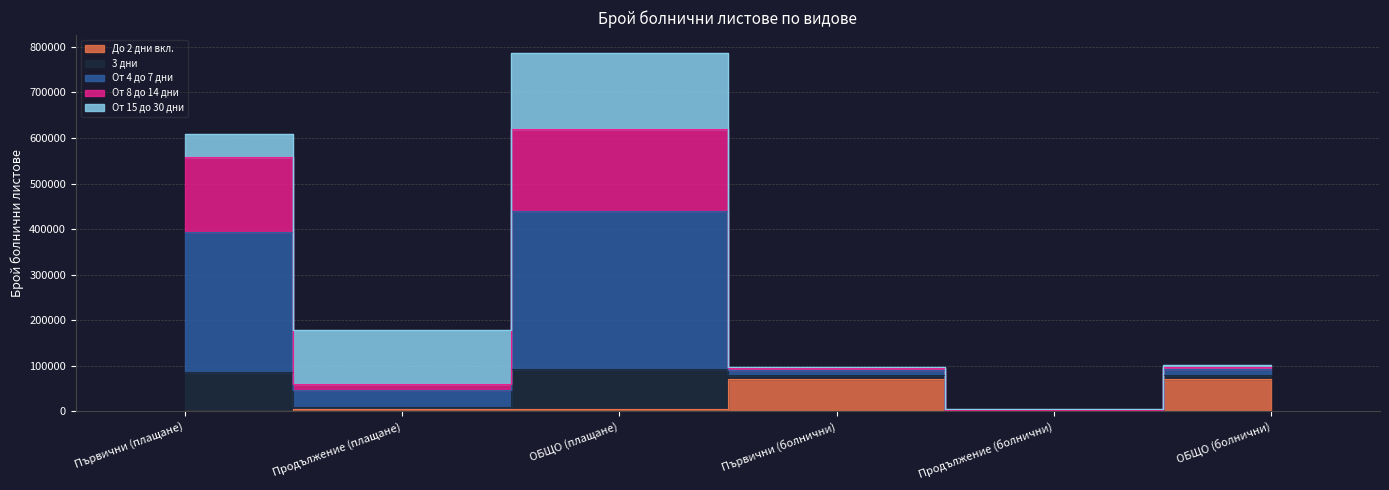

Which label corresponds to the largest value in the chart?

ОБЩО (плащане)